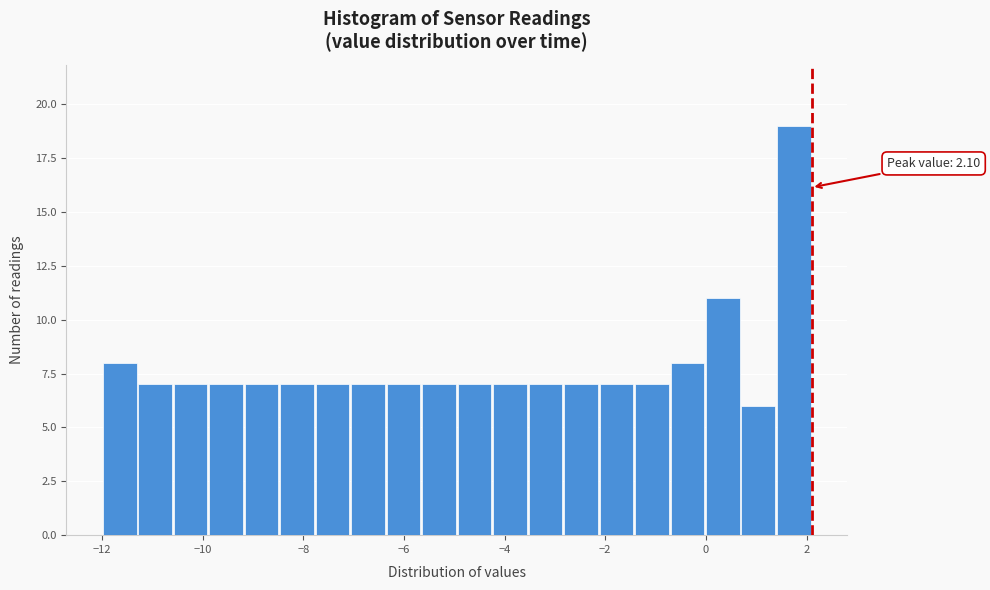

Read against the x-axis, roughly where is the centre of the tallest bar?

1.8